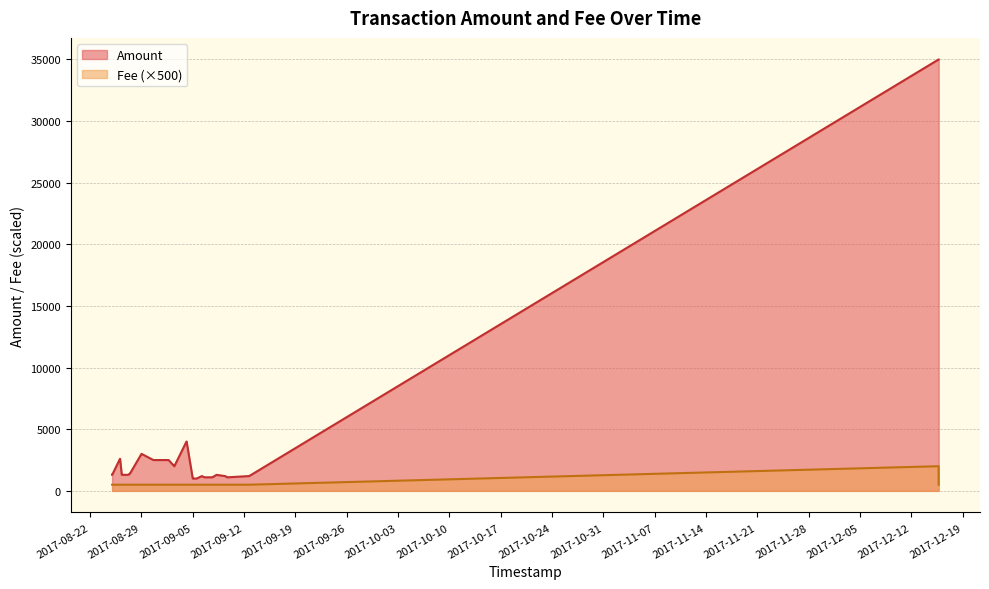

What is the difference between the highest and lowest values at 22?

1999